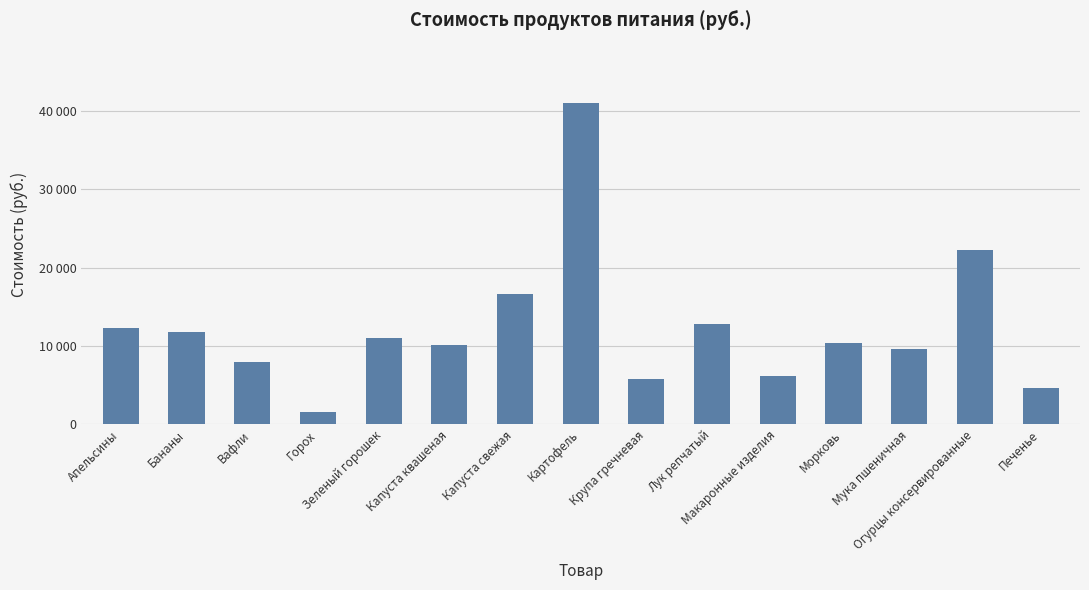

Rank the categories by value from highest to lowest.

Картофель, Огурцы консервированные, Капуста свежая, Лук репчатый, Апельсины, Бананы, Зеленый горошек, Морковь, Капуста квашеная, Мука пшеничная, Вафли, Макаронные изделия, Крупа гречневая, Печенье, Горох